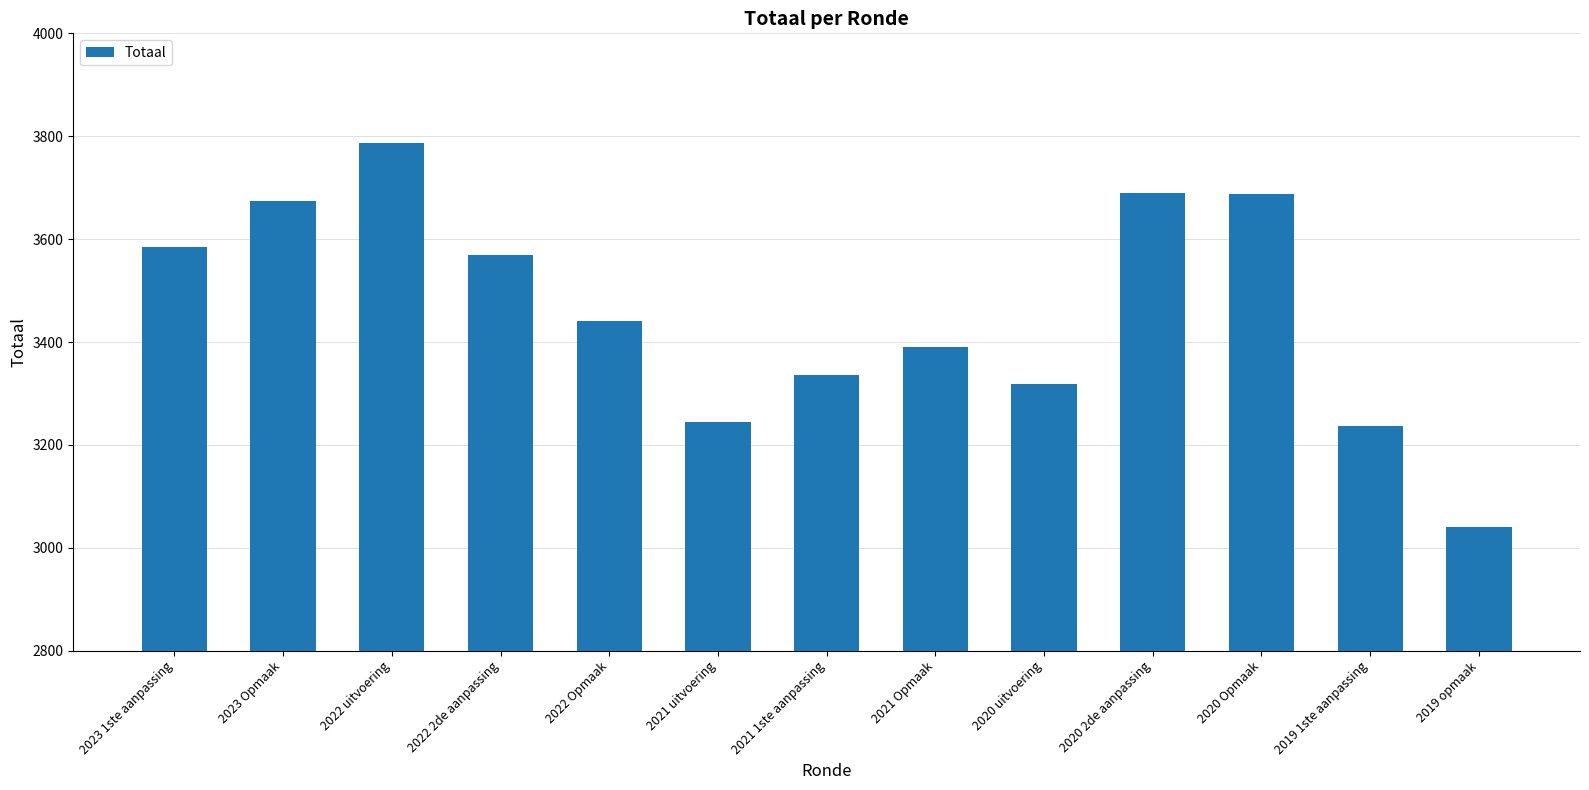

Does the chart contain any negative values?

No